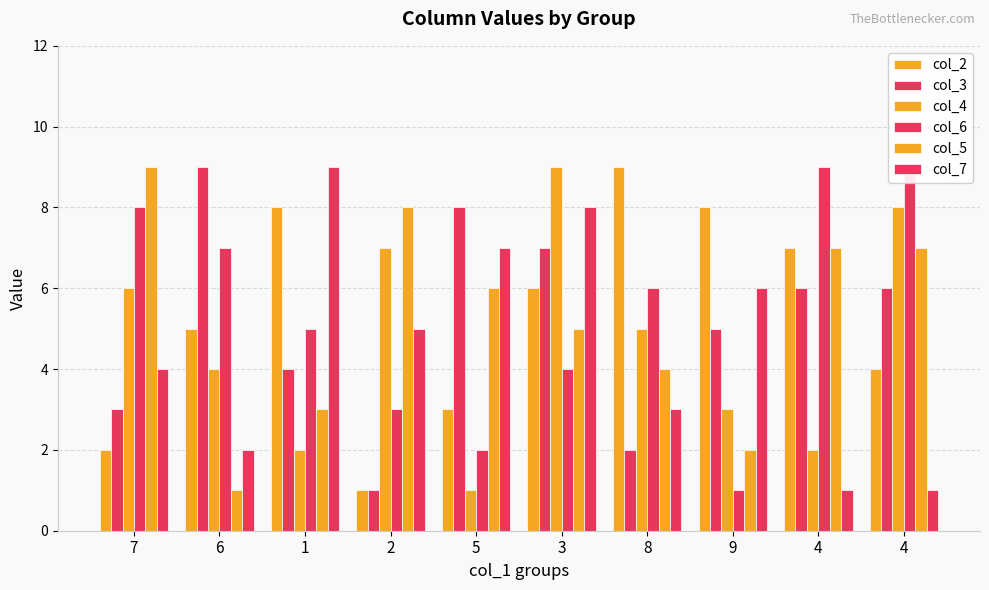

At which category does the chart reach its minimum across all series?

2